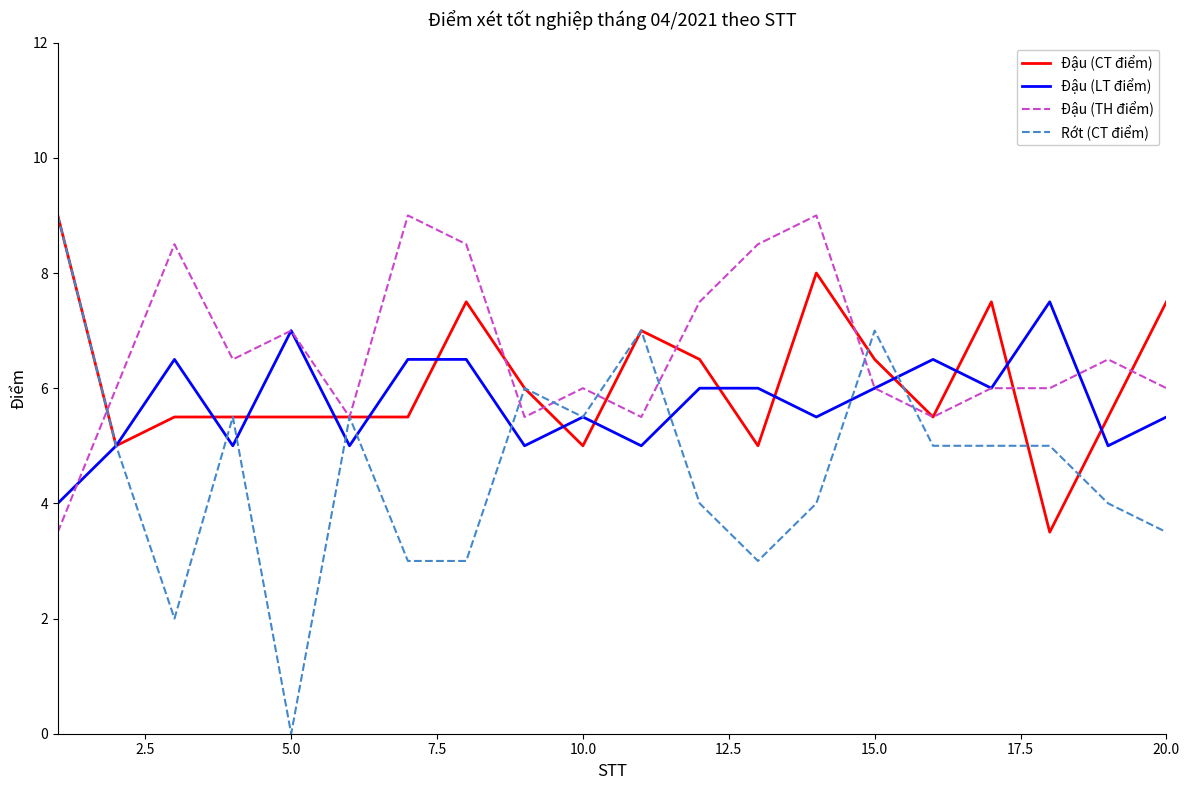

List the series in order of their overall mean, highest first.

Đậu (TH điểm), Đậu (CT điểm), Đậu (LT điểm), Rớt (CT điểm)